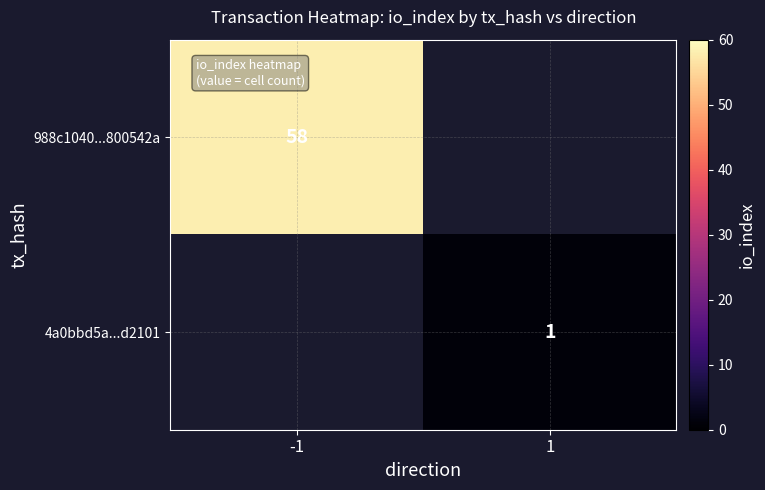

What is the maximum value shown in the chart?

58.0